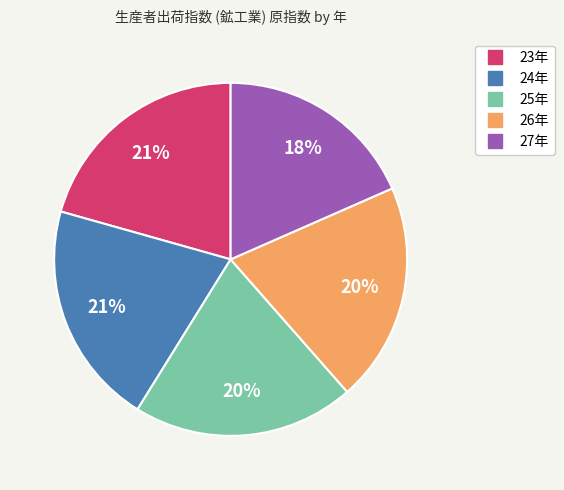

How many slices are in this pie chart?

5